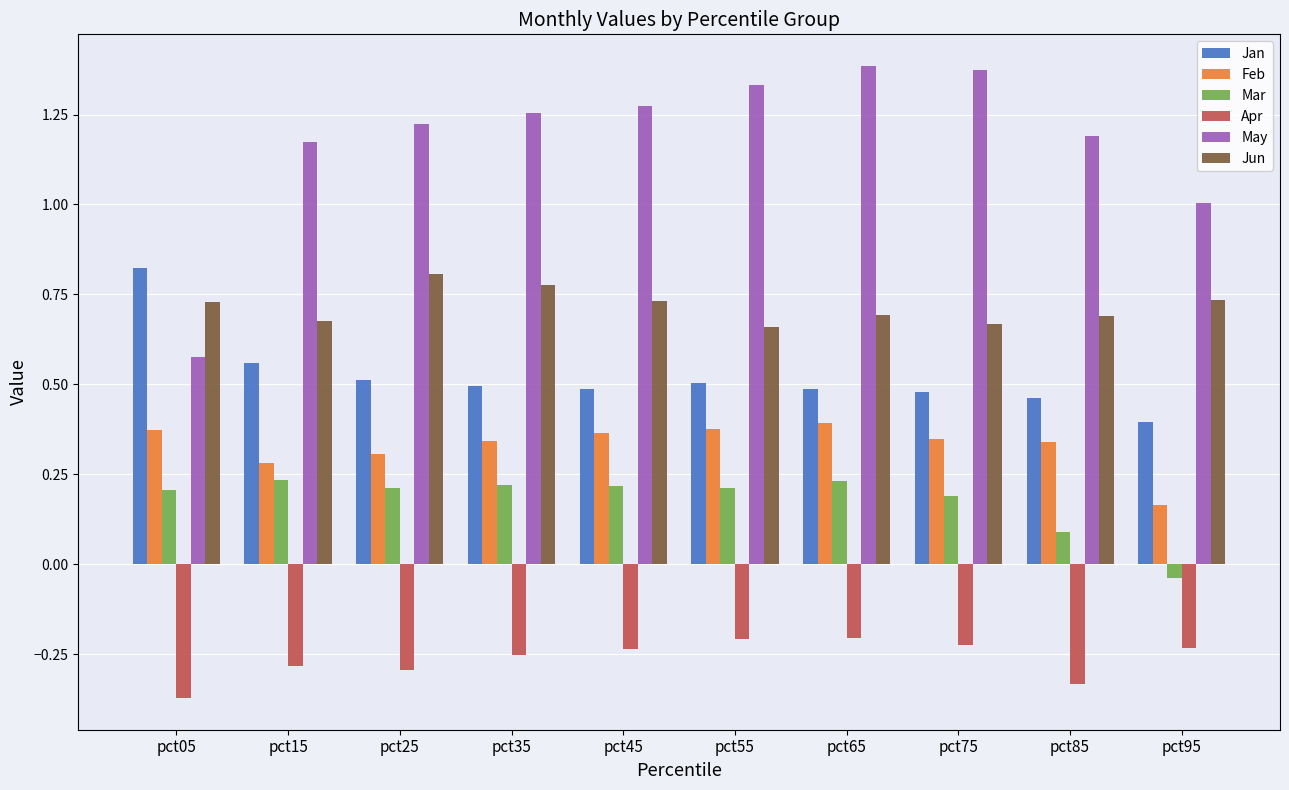

What is the spread (max minus min) of values at pct75?

1.6